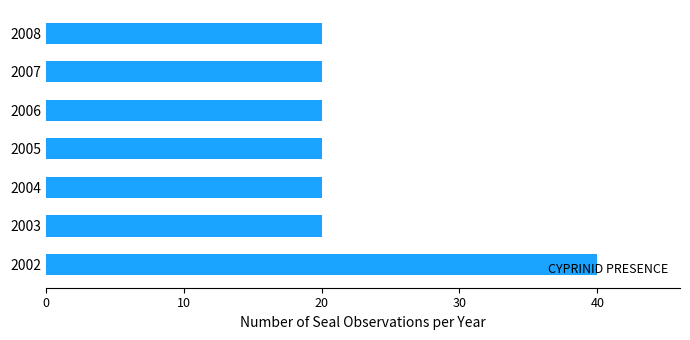

Are the bars grouped side by side (vs. stacked)?

No